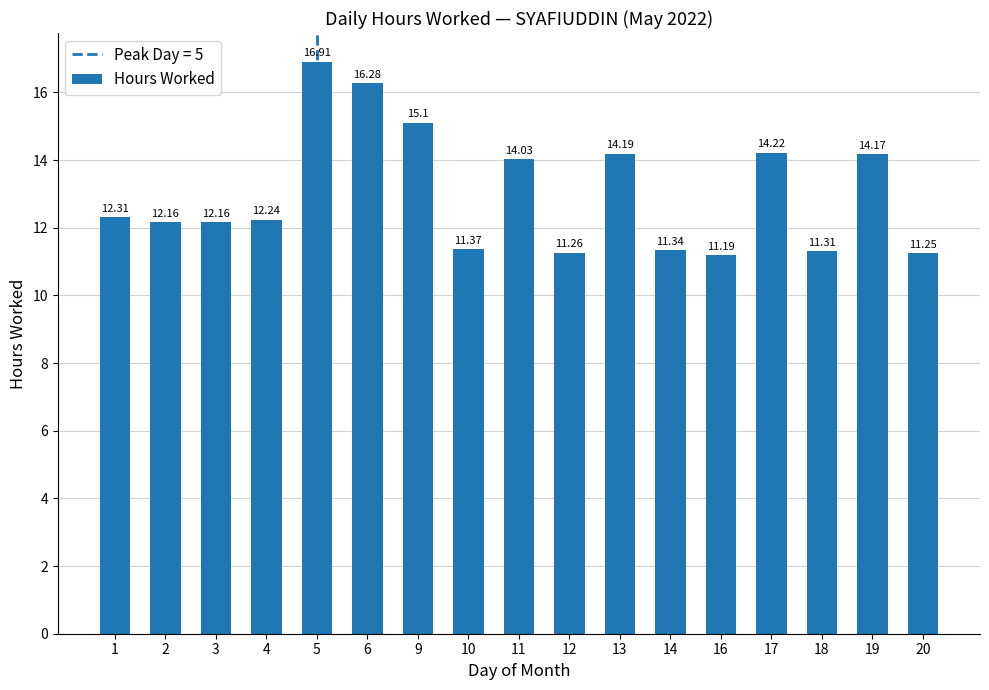

What is the sum of the values at 10 and 5?

28.3